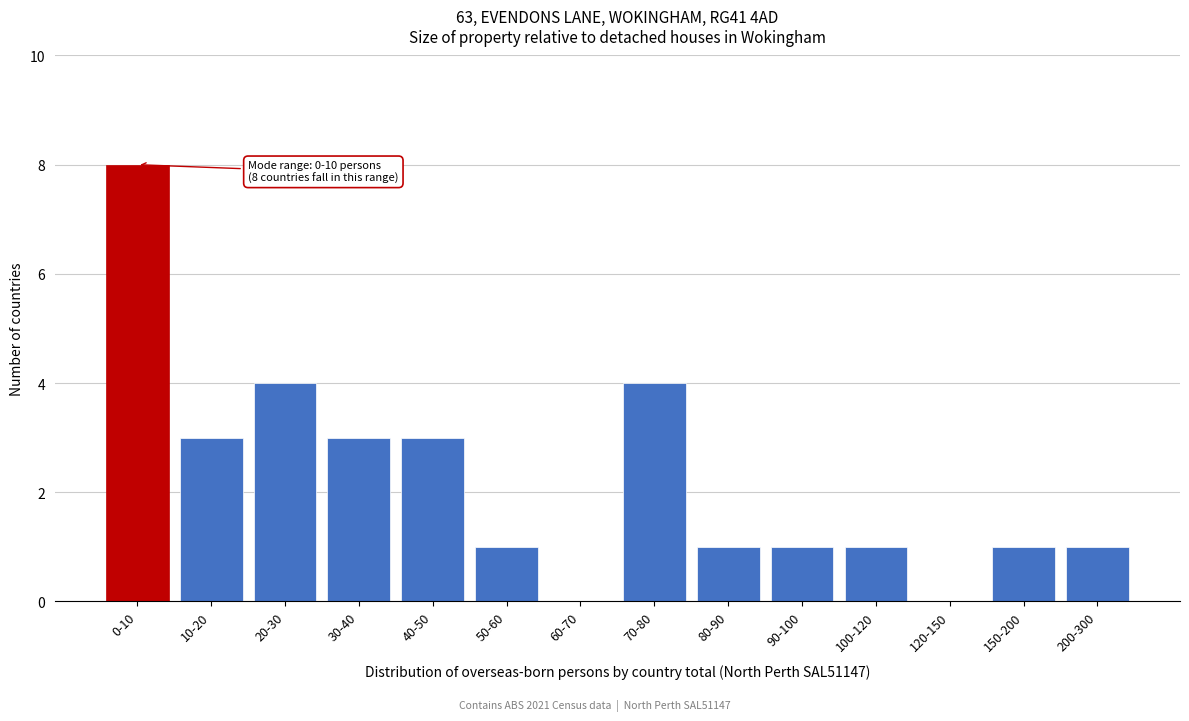

Reading left to right, what are all the values shown in this chart?

0-10=8	10-20=3	20-30=4	30-40=3	40-50=3	50-60=1	60-70=0	70-80=4	80-90=1	90-100=1	100-120=1	120-150=0	150-200=1	200-300=1